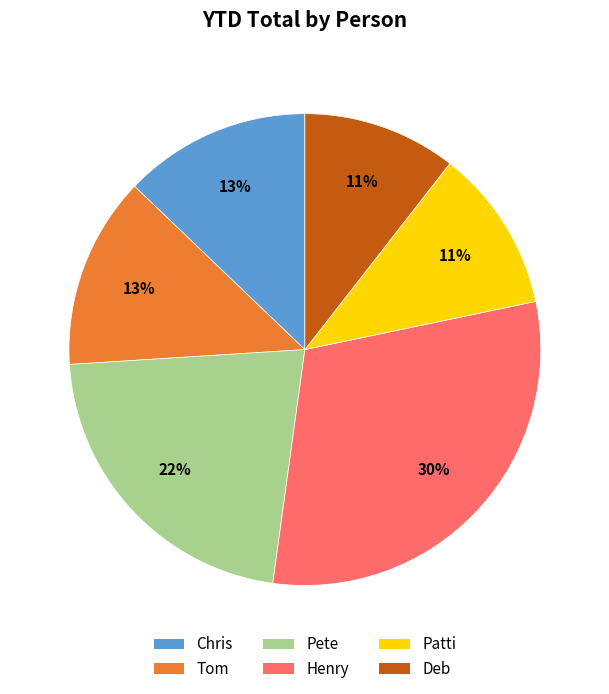

What is the largest slice in the pie chart?

Henry